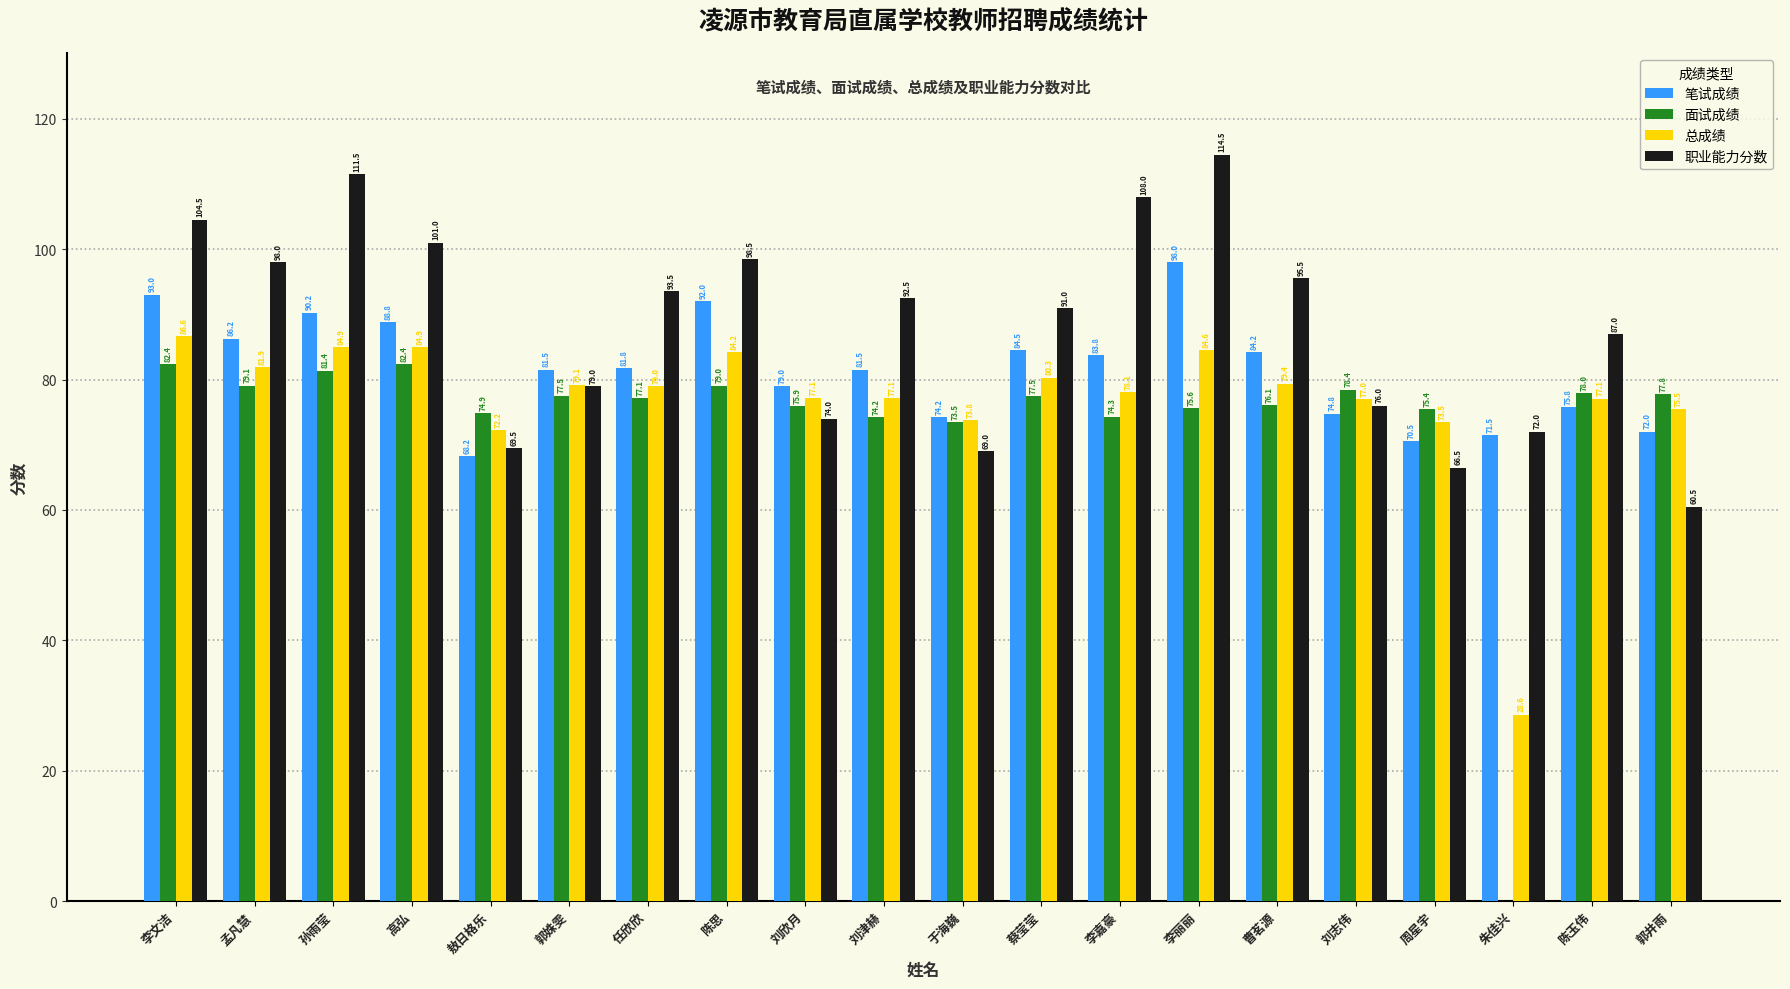

At which label is 总成绩 closest to 57?

敖日格乐